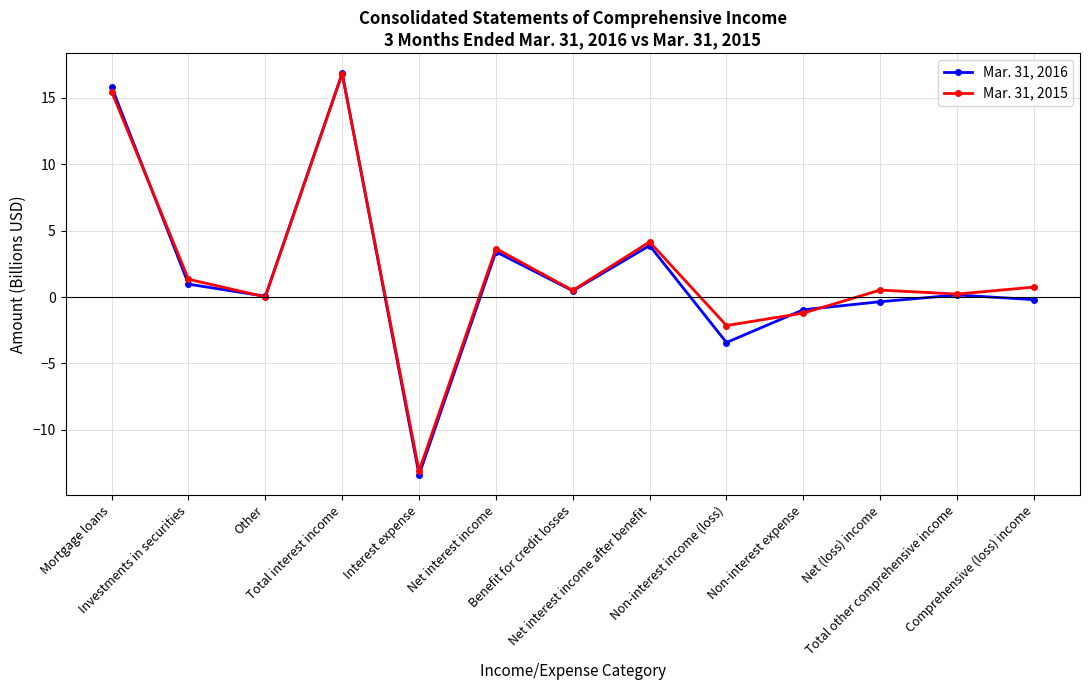

List the series in order of their peak value, highest first.

Mar. 31, 2016, Mar. 31, 2015